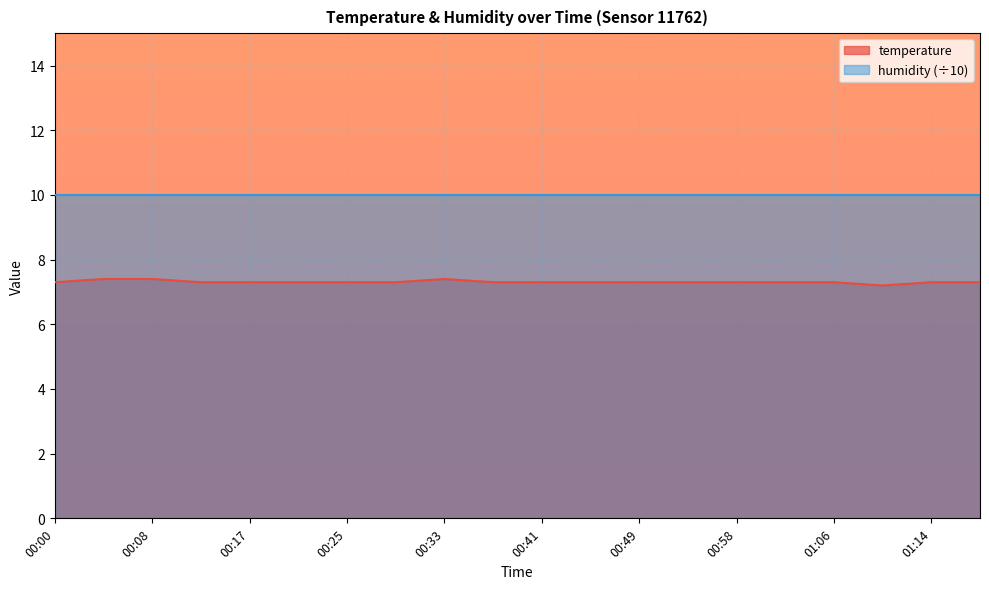

What is the value of the 13th point from the left?

7.3